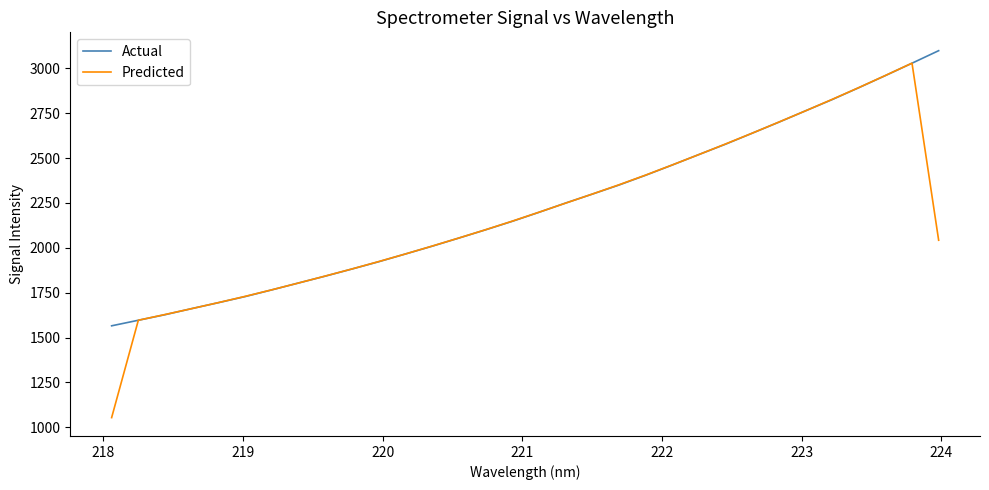

How many lines are shown in the chart?

2